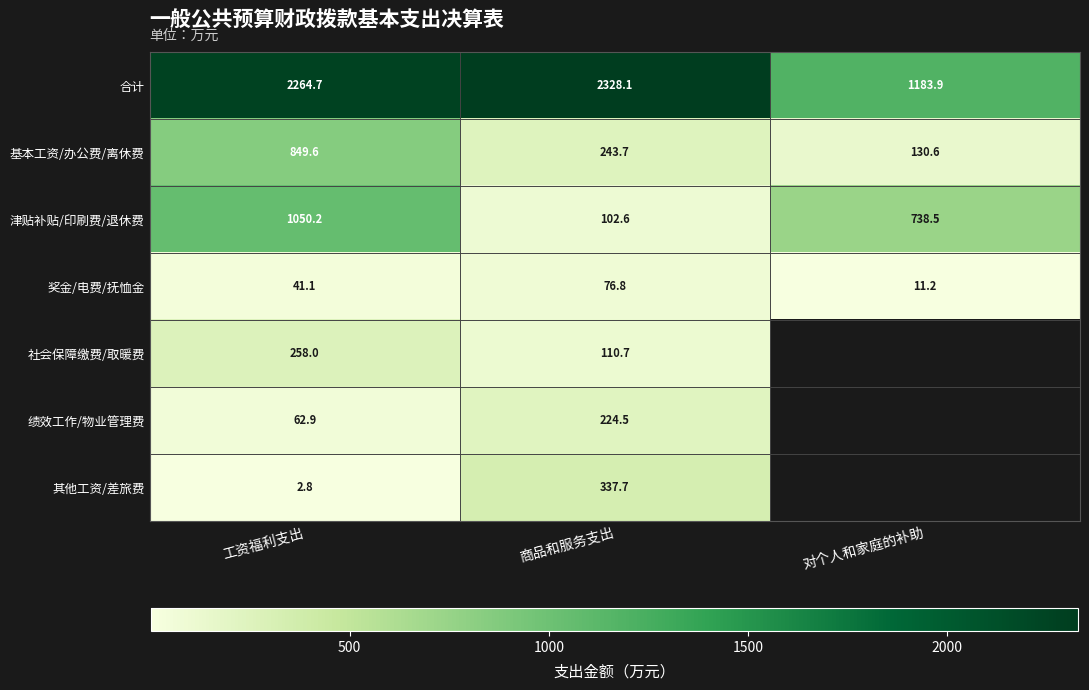

What is the smallest value displayed?

2.8